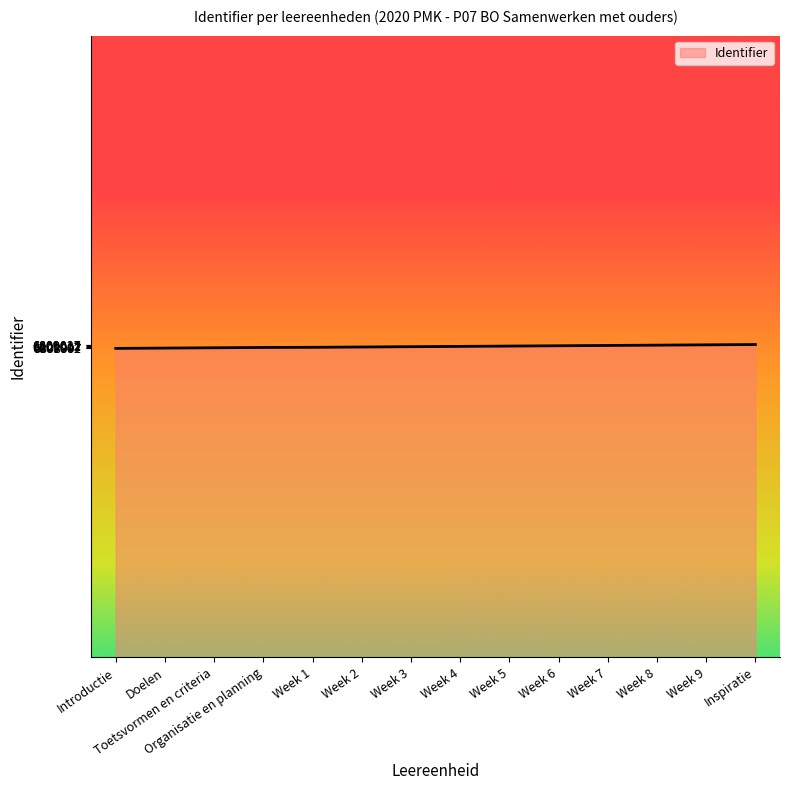

What is the difference between the second highest and second lowest values?

21